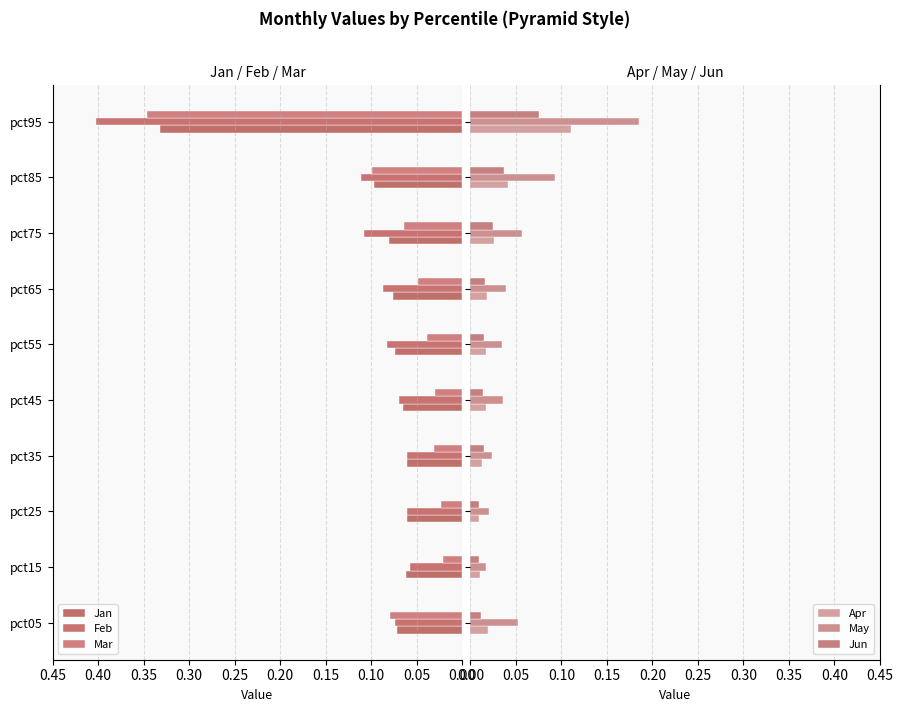

What is the spread (max minus min) of values at pct45?

0.1